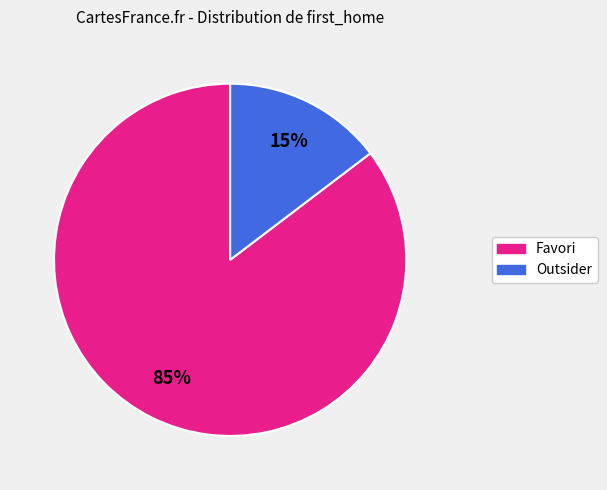

Is there any slice that represents more than half of the pie?

Yes